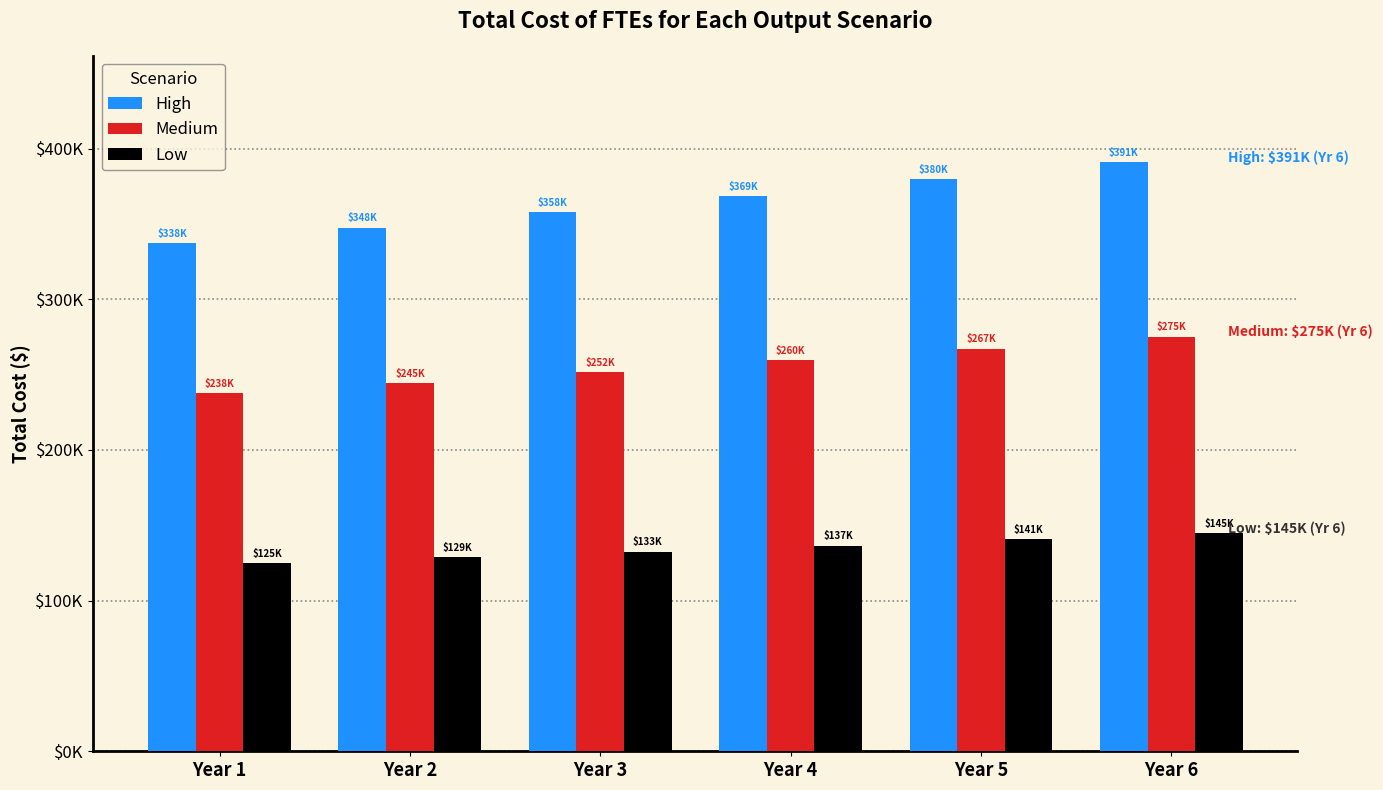

What is the maximum value shown in the chart?

391255.0